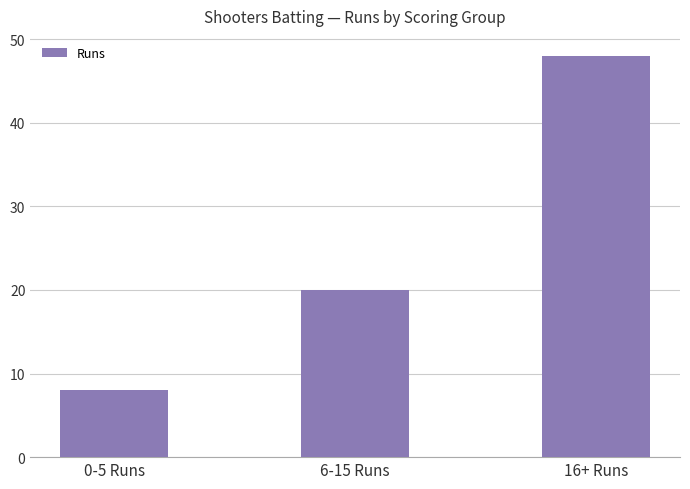

At which label is the value closest to 28?

6-15 Runs